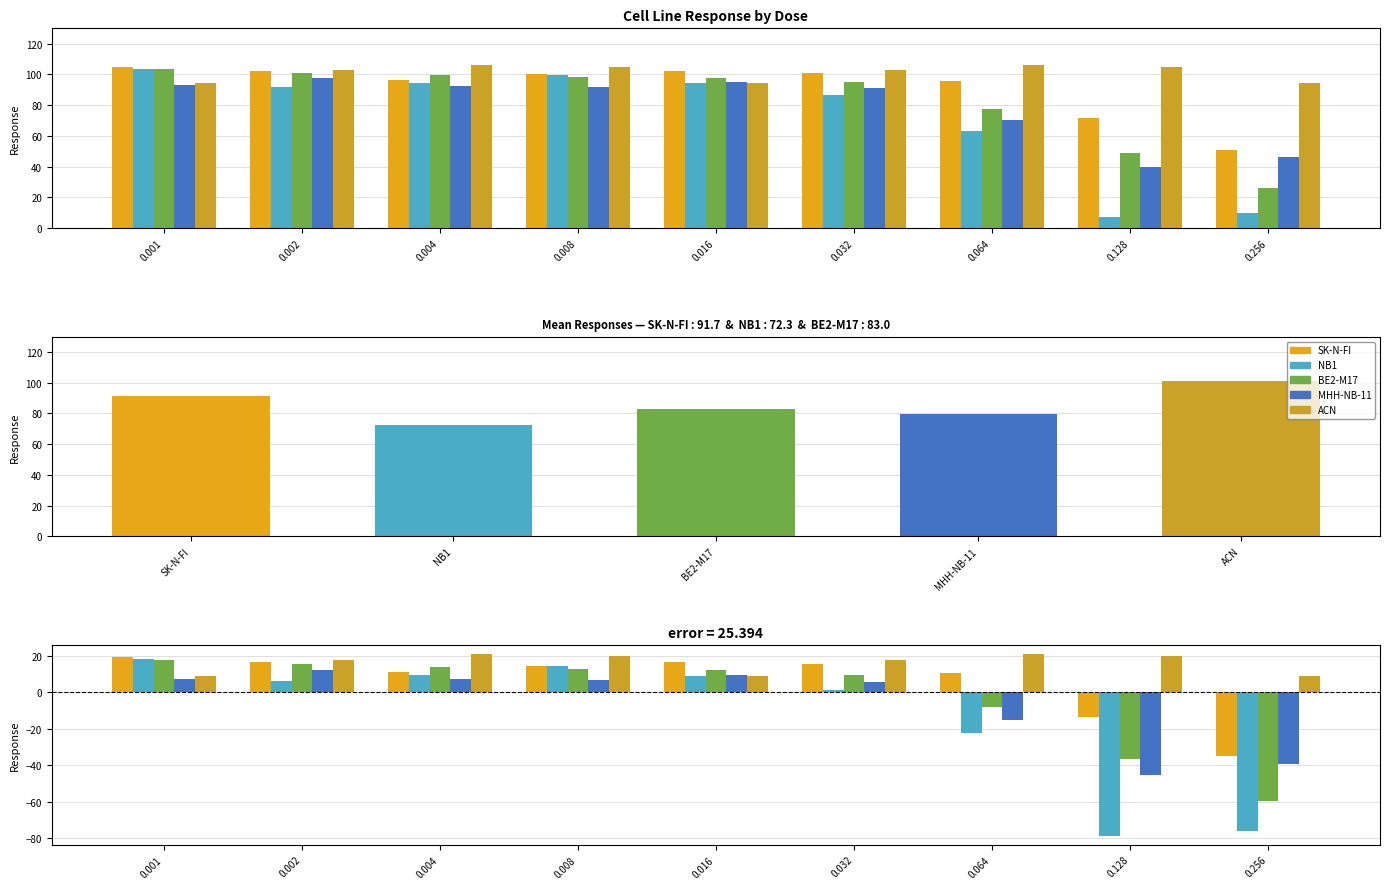

List the series in order of their peak value, lowest first.

MHH-NB-11, BE2-M17, NB1, SK-N-FI, ACN